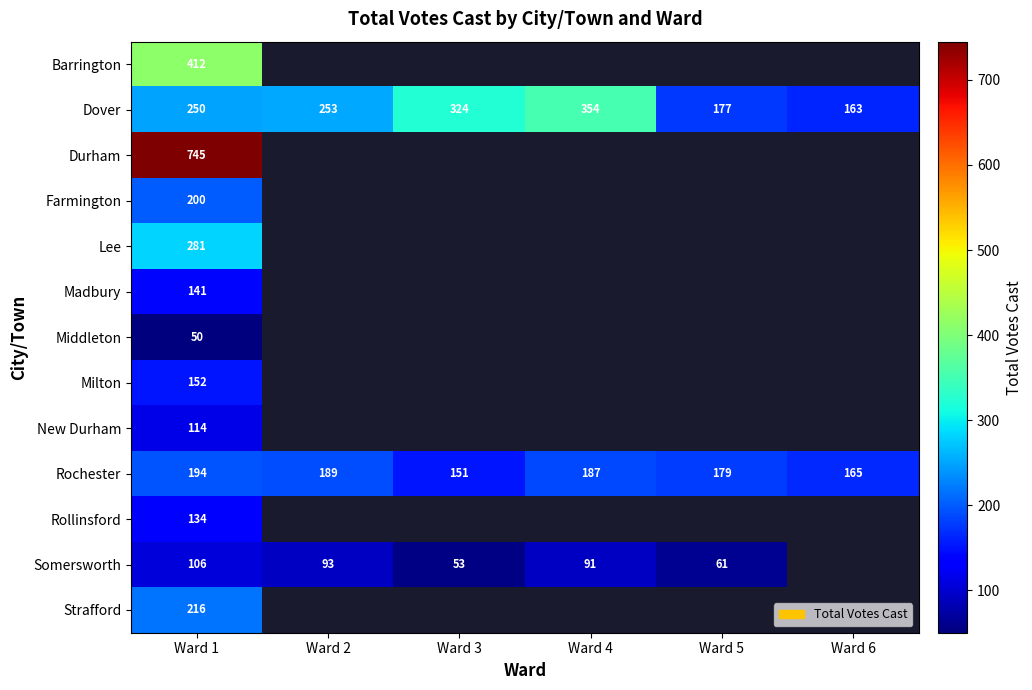

What is the greatest value displayed?

745.0